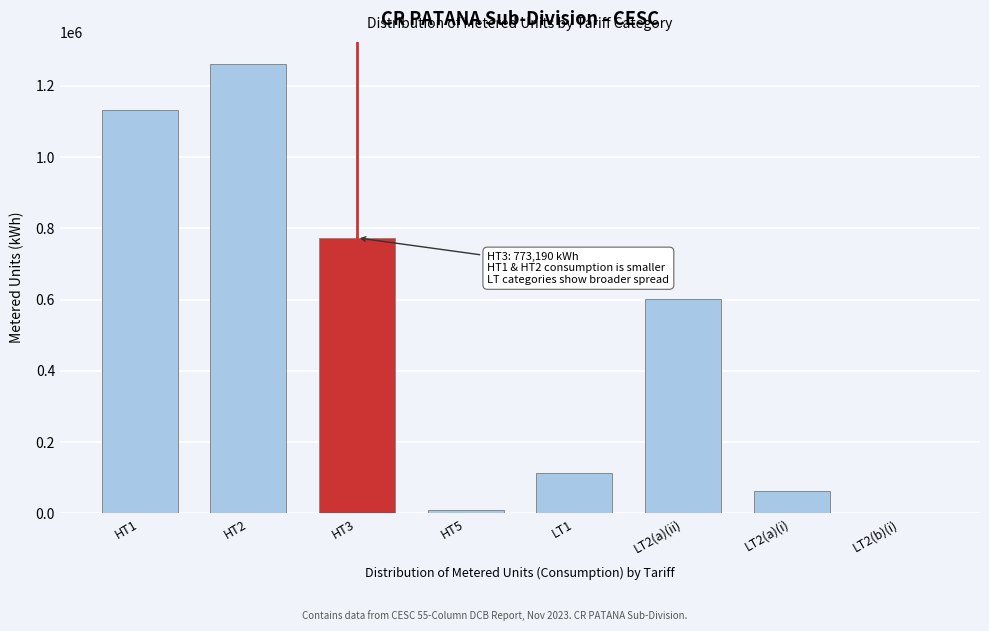

Reading left to right, extract all data points from this chart.

HT1=1133180	HT2=1260794	HT3=773190	HT5=8704	LT1=113668	LT2(a)(ii)=602318	LT2(a)(i)=63410	LT2(b)(i)=2098